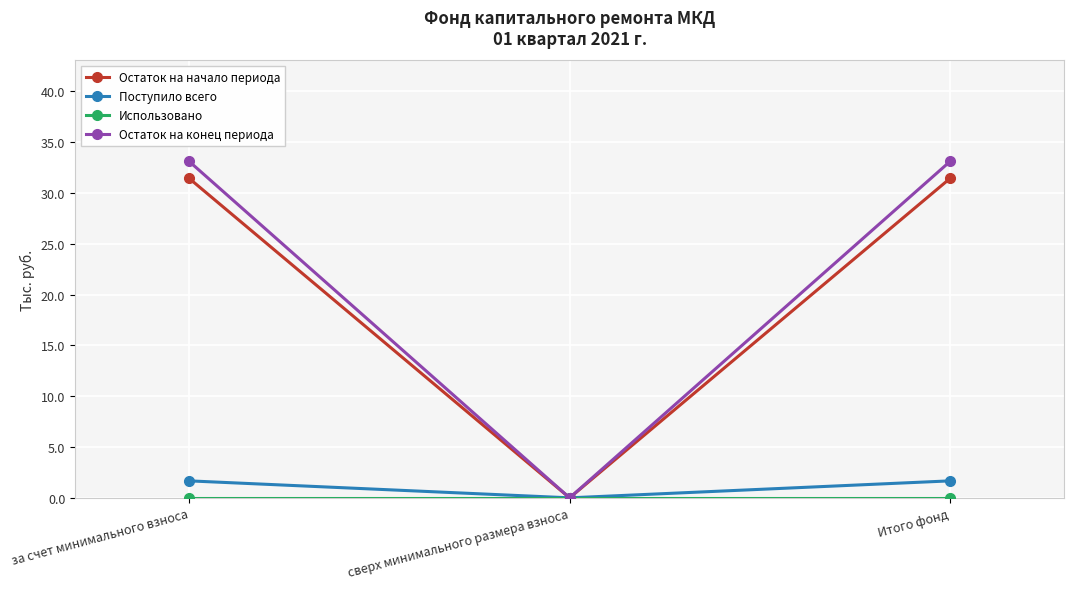

At how many categories does at least one series exceed 29?

2